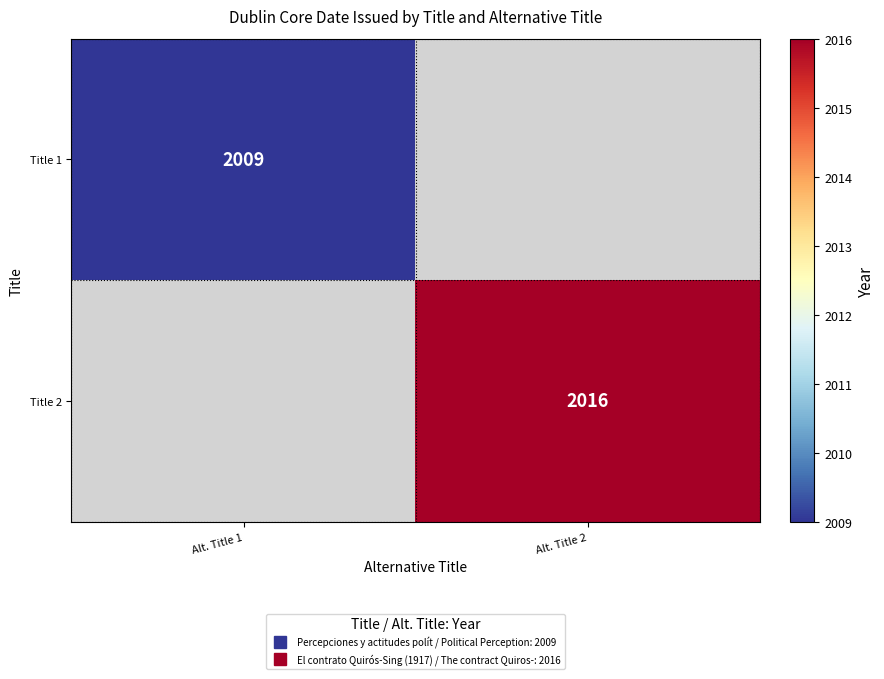

At how many categories does at least one series exceed 326?

2